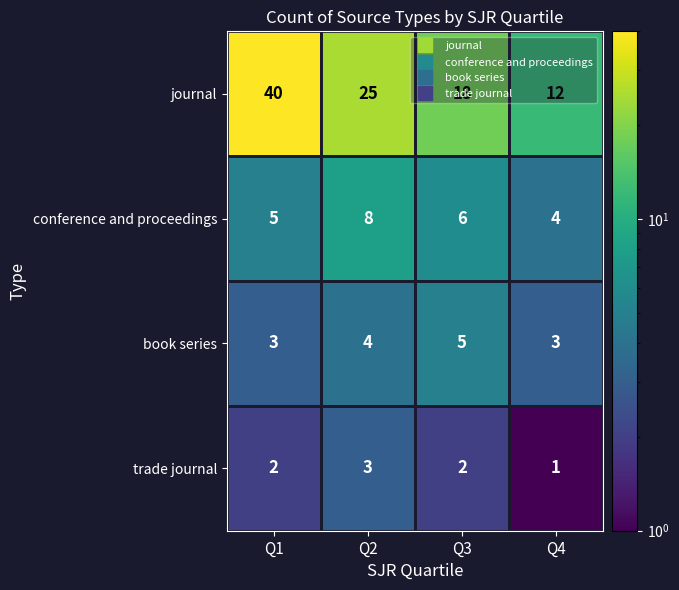

How many categories are shown in the chart?

4